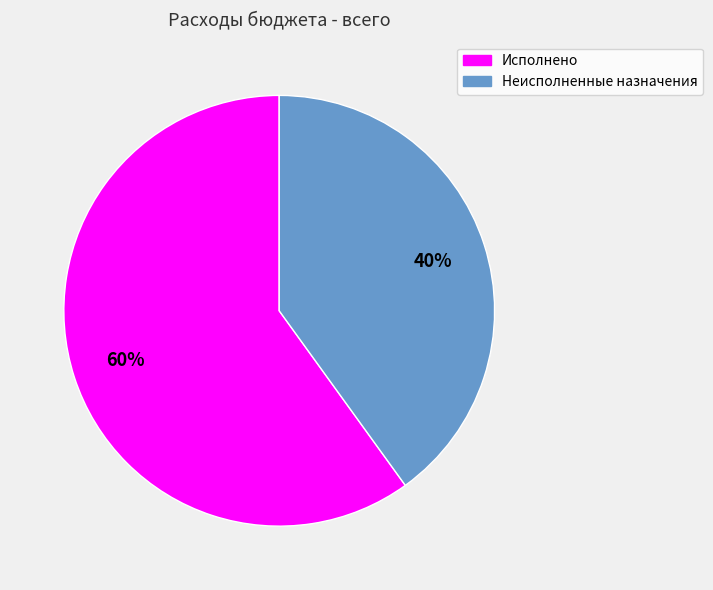

Which has a higher value, Исполнено or Неисполненные назначения?

Исполнено